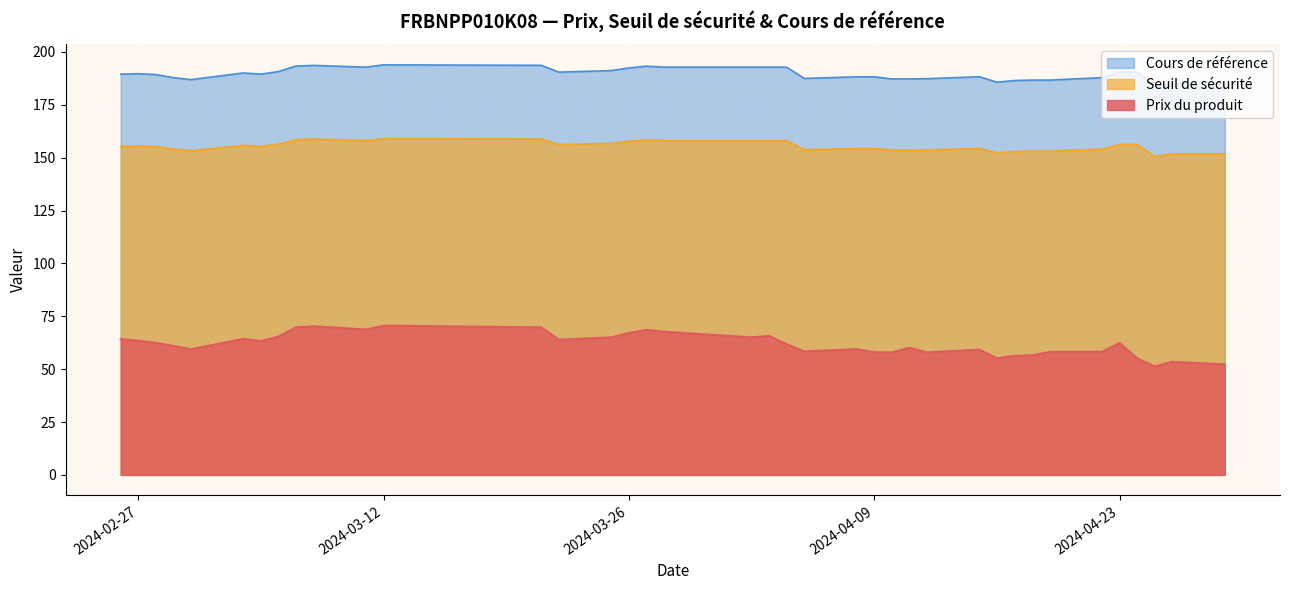

What is the total value across all series at 2024-04-09?

400.6